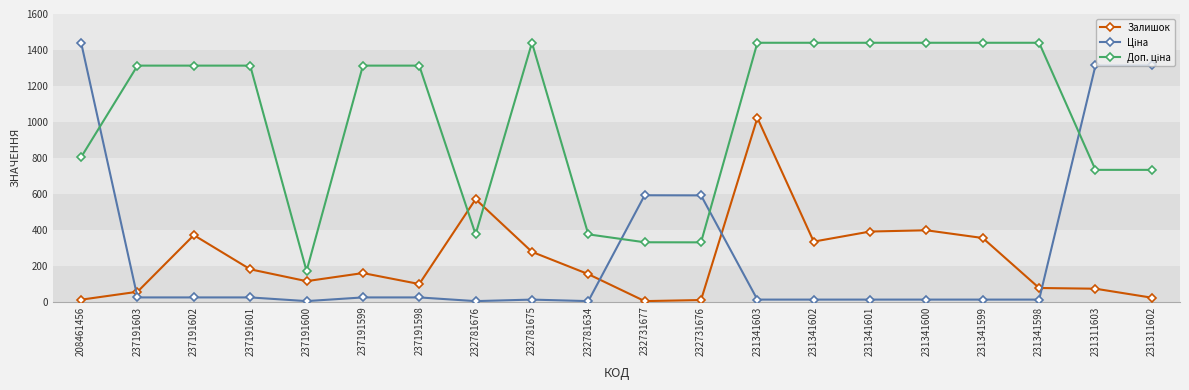

What is the label of the 11th point from the right?

232781634